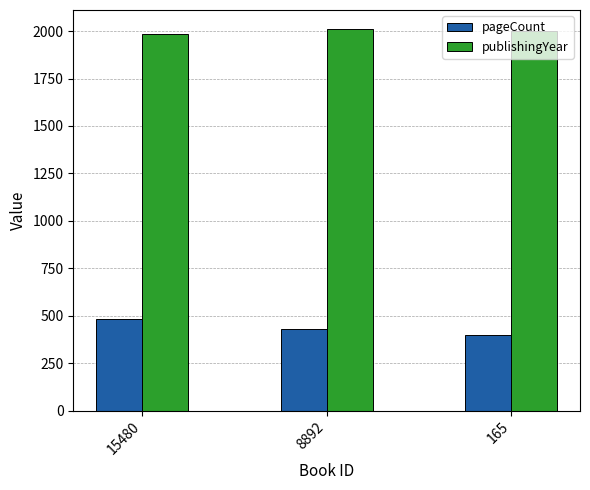

What is the sum of the pageCount values at 15480 and 165?

880